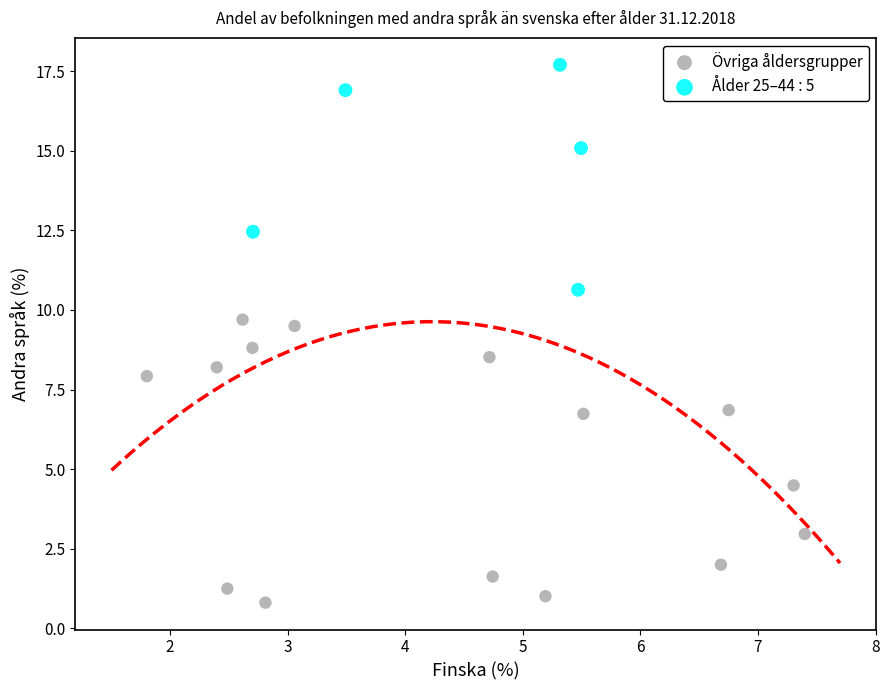

Which series reaches the minimum Y coordinate?

Övriga åldersgrupper